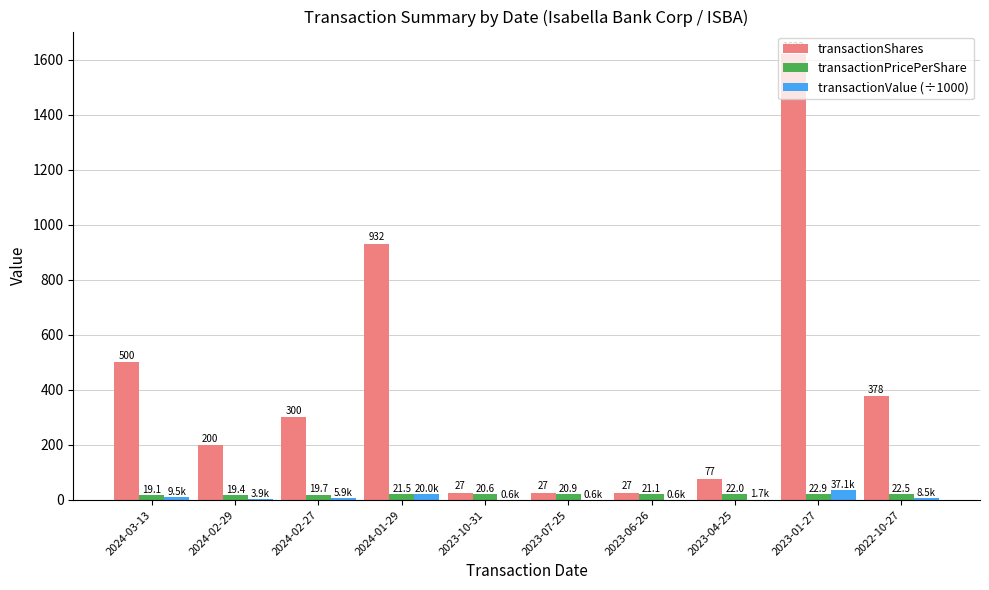

Where does the transactionShares series first go above 300?

2024-03-13